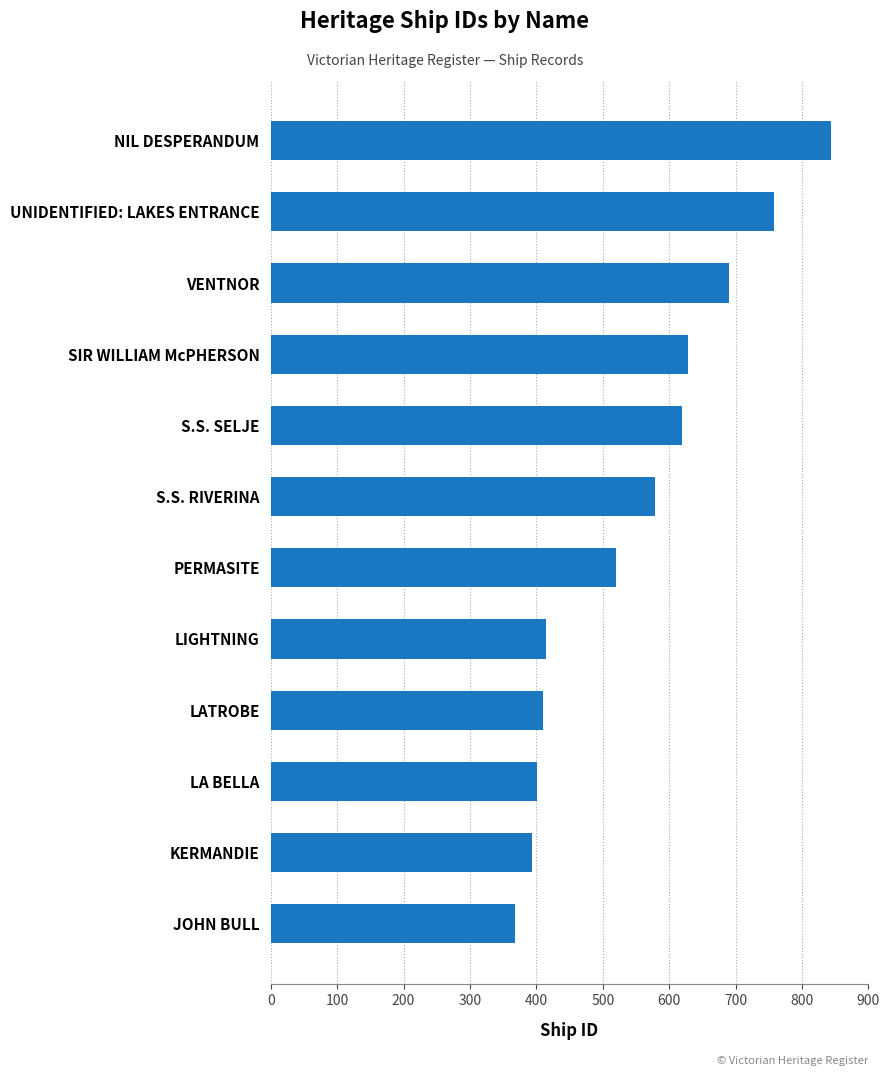

Is it true that the value at JOHN BULL is 150?

False